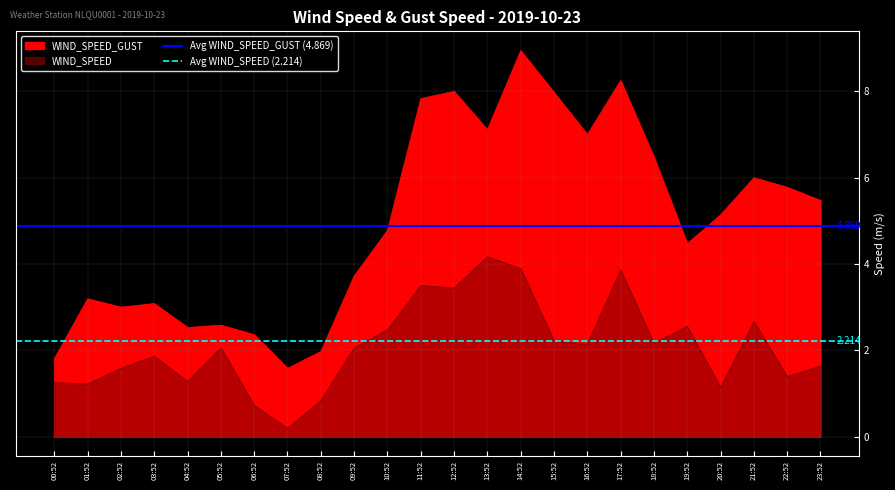

Where is Avg WIND_SPEED (2.214) nearest to the value 2?

00:52